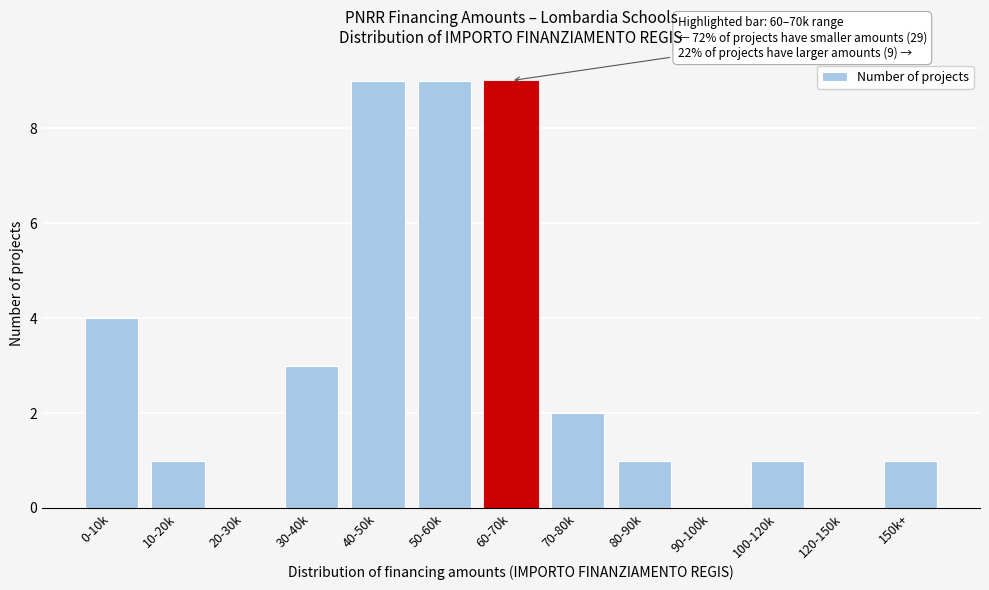

Reading right to left, transcribe all the data shown in this chart.

150k+=1	120-150k=0	100-120k=1	90-100k=0	80-90k=1	70-80k=2	60-70k=9	50-60k=9	40-50k=9	30-40k=3	20-30k=0	10-20k=1	0-10k=4